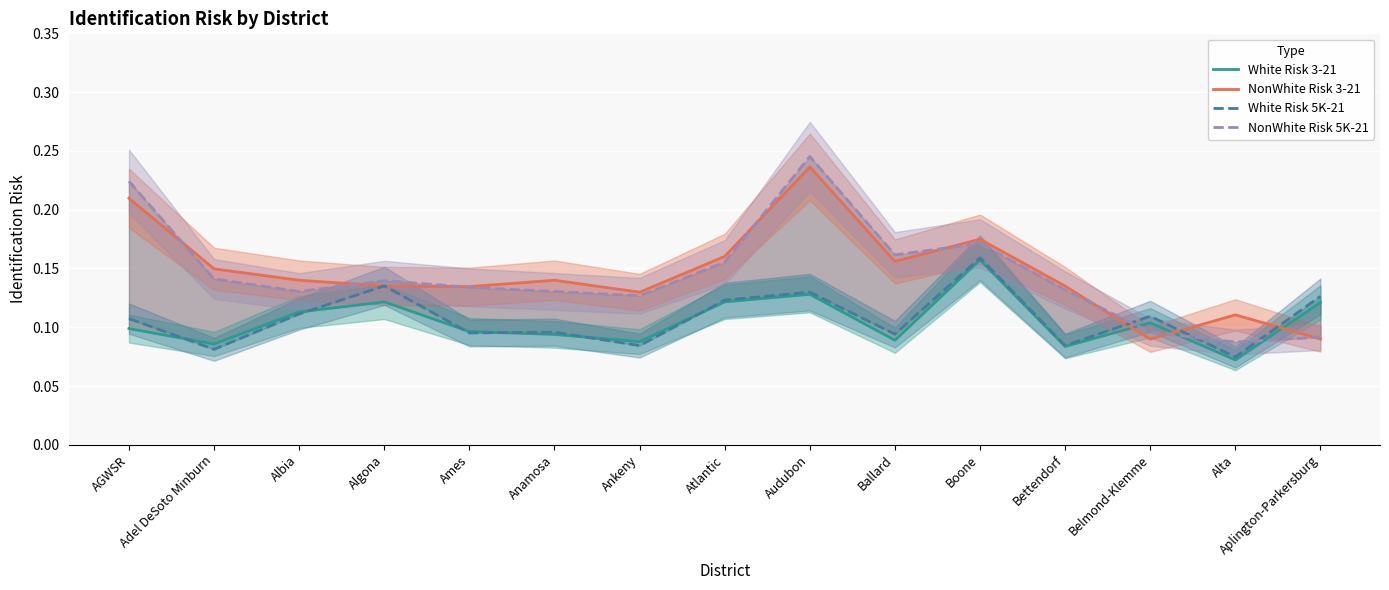

How many White Risk 3-21 values are between 0 and 1?

15